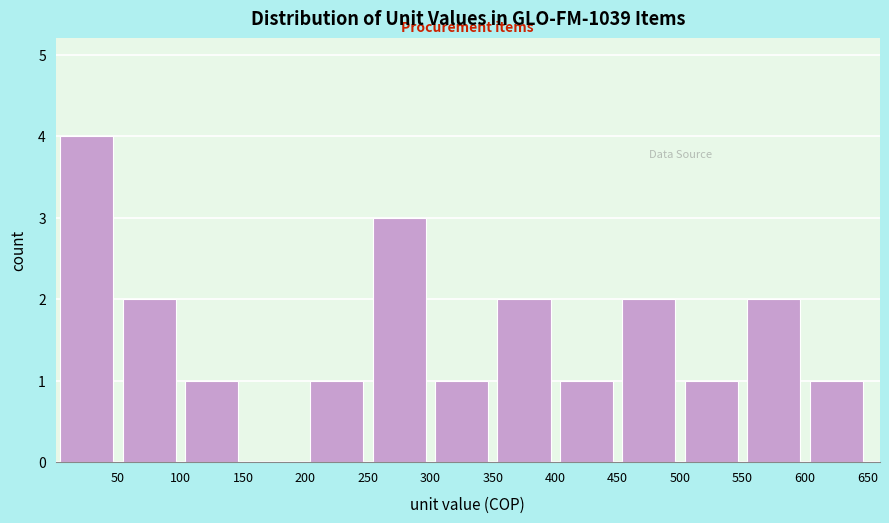

How tall is the bar that spans 50 to 100 on the x-axis? The values are not printed on the chart, so give them approximately, as read against the axis.

2